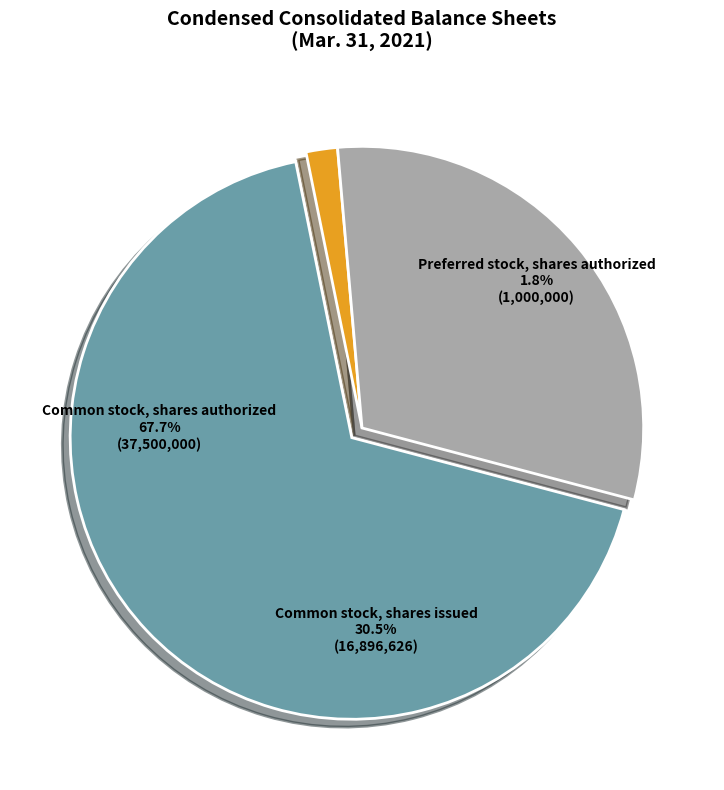

What is the majority slice?

Common stock, shares authorized